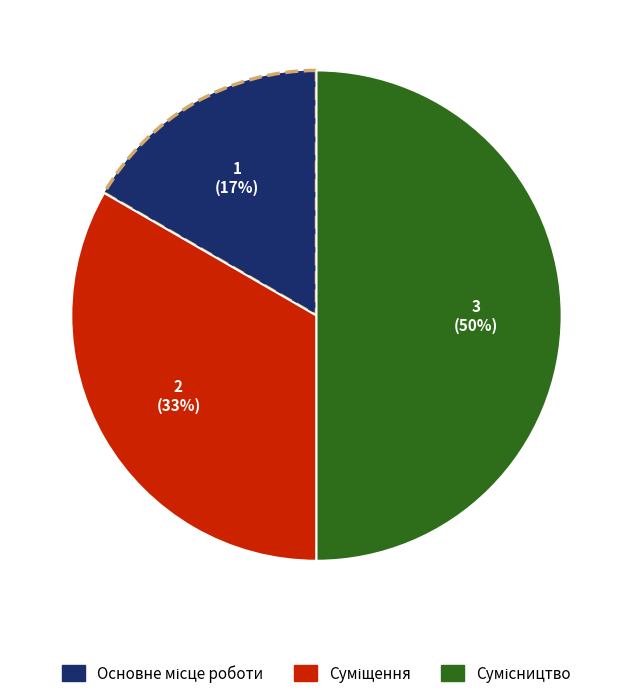

How many segments does this pie chart have?

3